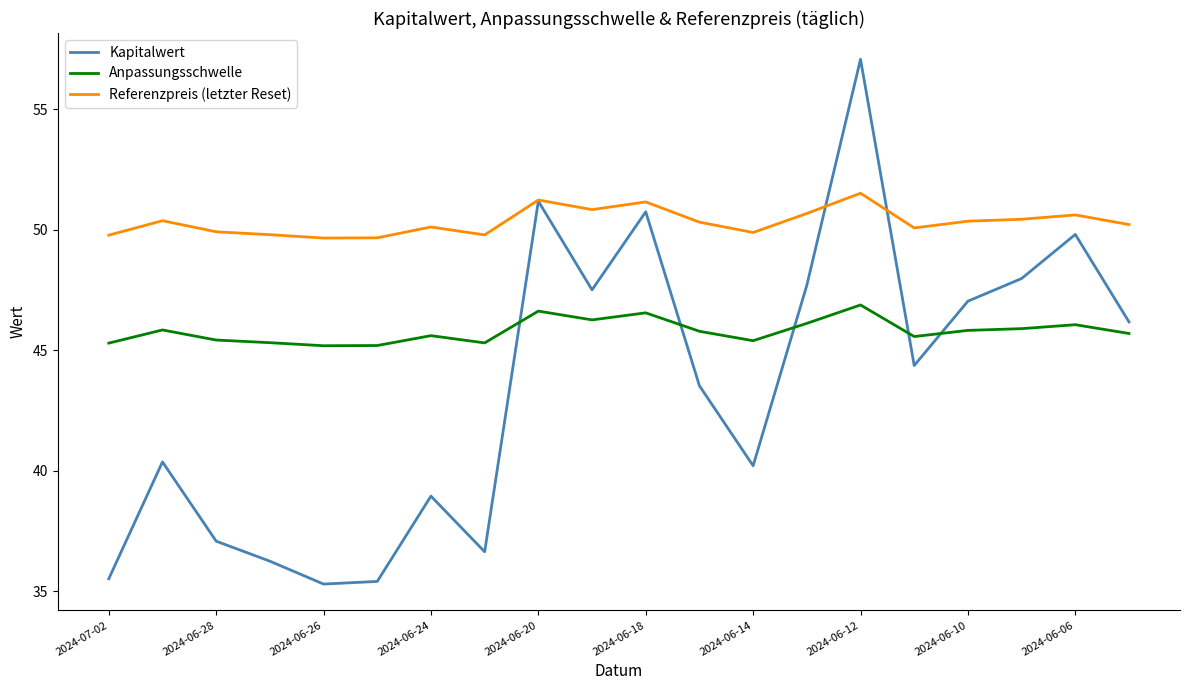

What are all the series names shown in the legend?

Kapitalwert, Anpassungsschwelle, Referenzpreis (letzter Reset)